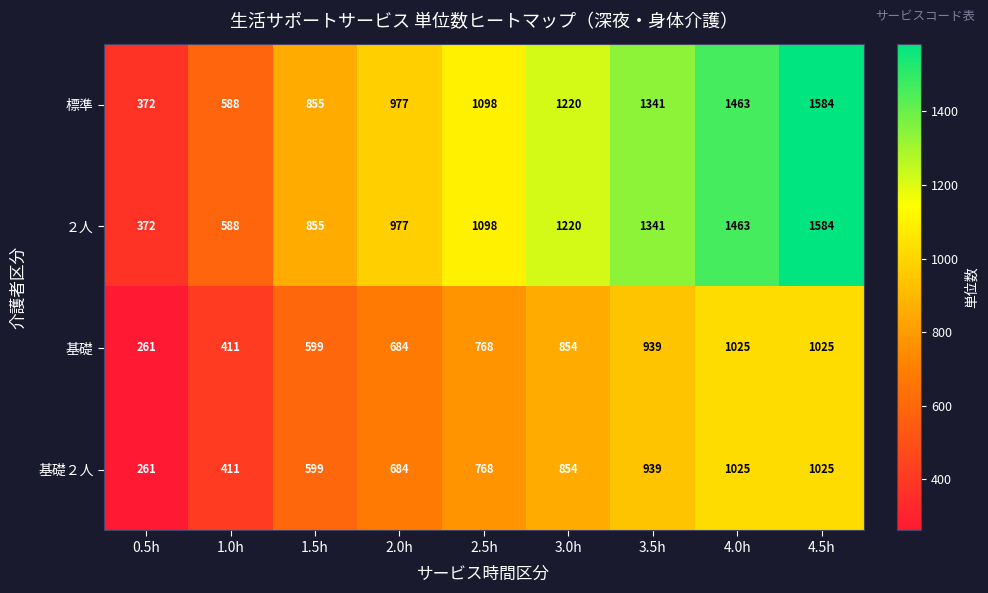

Count the number of categories in the chart.

9